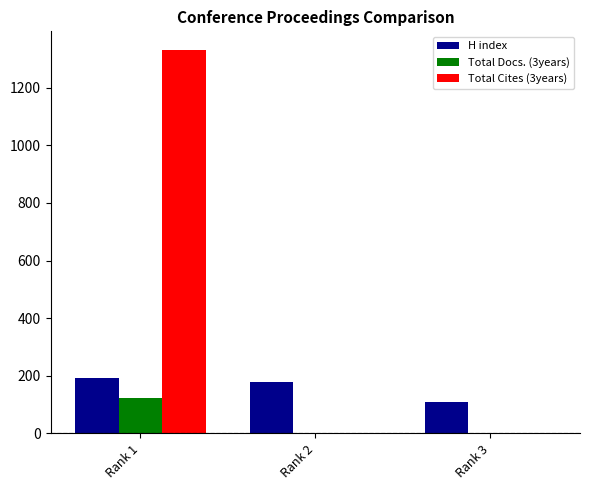

What is the highest value of the H index series?

194